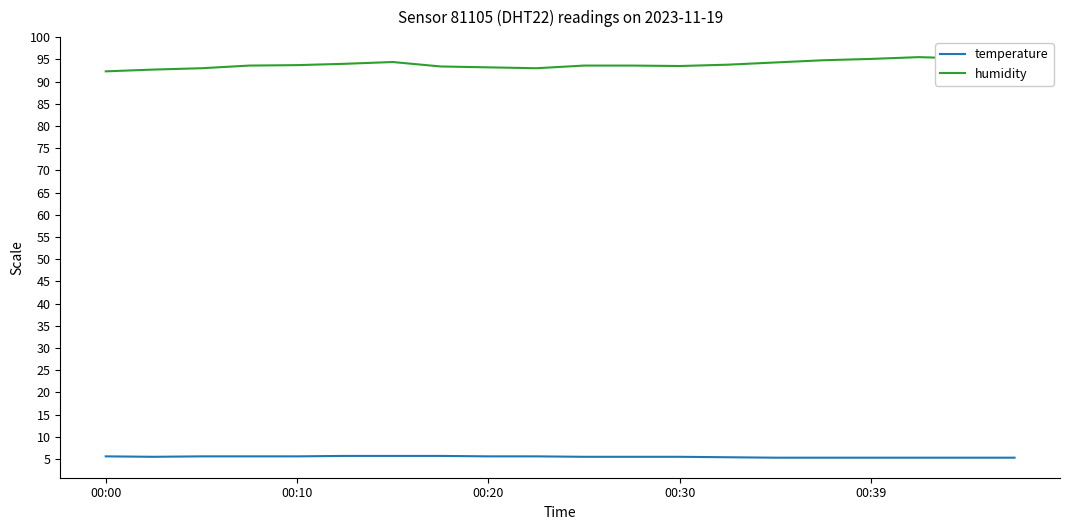

What is the maximum value shown in the chart?

95.5